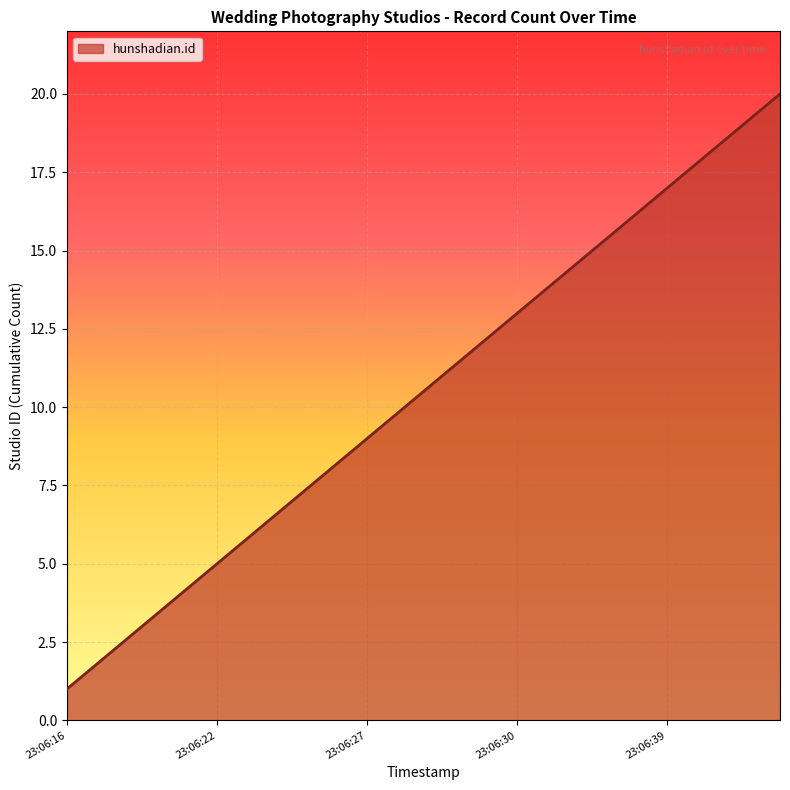

How many series are shown in this chart?

1